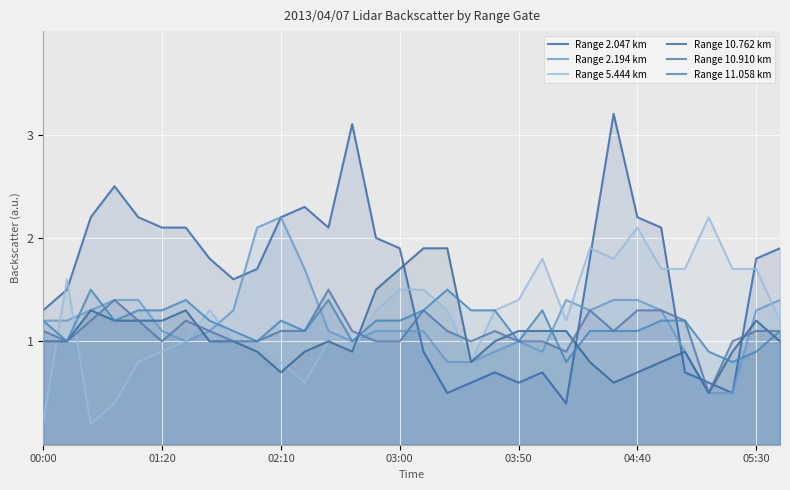

How many lines are shown in the chart?

6